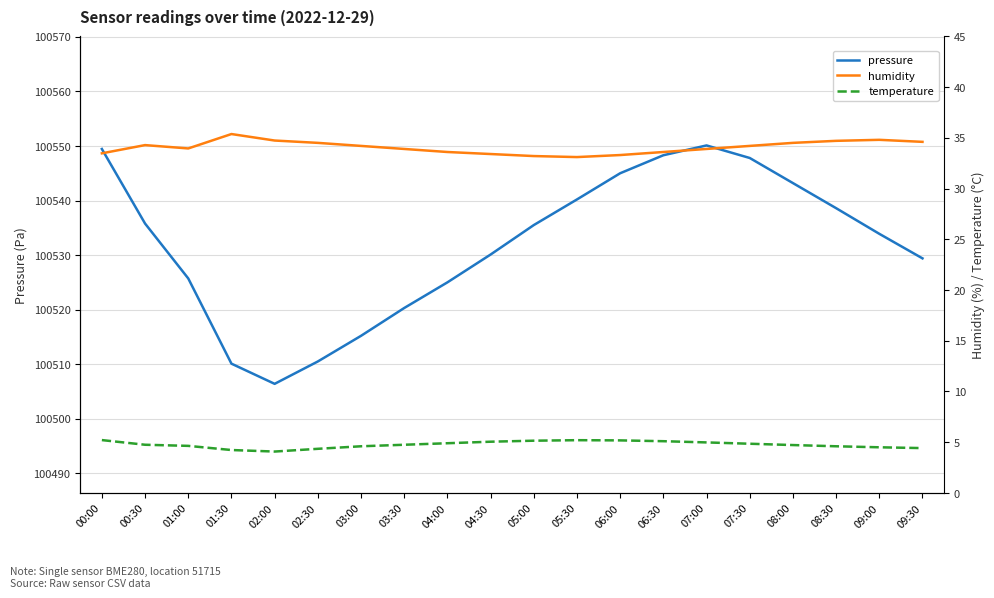

Reading right to left, extract all data points from this chart.

pressure: 100529.4	100533.9	100538.6	100543.2	100547.8	100550.1	100548.3	100545.0	100540.2	100535.5	100530.1	100525.0	100520.3	100515.2	100510.5	100506.4	100510.1	100525.7	100535.8	100549.4
humidity: 34.6	34.8	34.7	34.5	34.2	33.9	33.6	33.3	33.1	33.2	33.4	33.6	33.9	34.2	34.5	34.7	35.4	34.0	34.3	33.5
temperature: 4.4	4.5	4.6	4.7	4.8	5.0	5.1	5.2	5.2	5.2	5.0	4.9	4.8	4.6	4.3	4.1	4.2	4.6	4.8	5.2